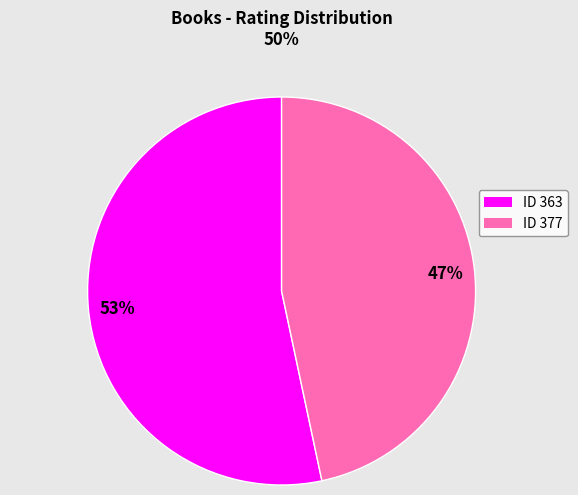

What is the ratio of the value at ID 377 to the value at ID 363?

0.9